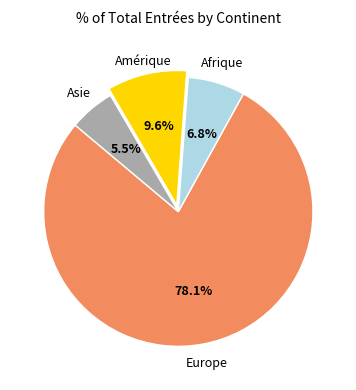

Between Europe and Asie, which is larger?

Europe